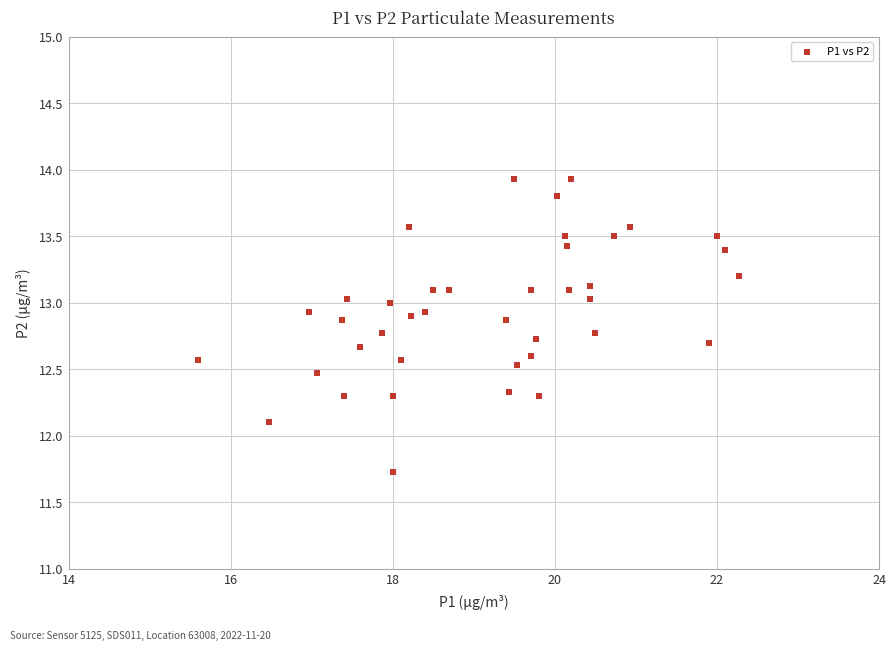

What is the range of Y values (max minus min)?

2.2